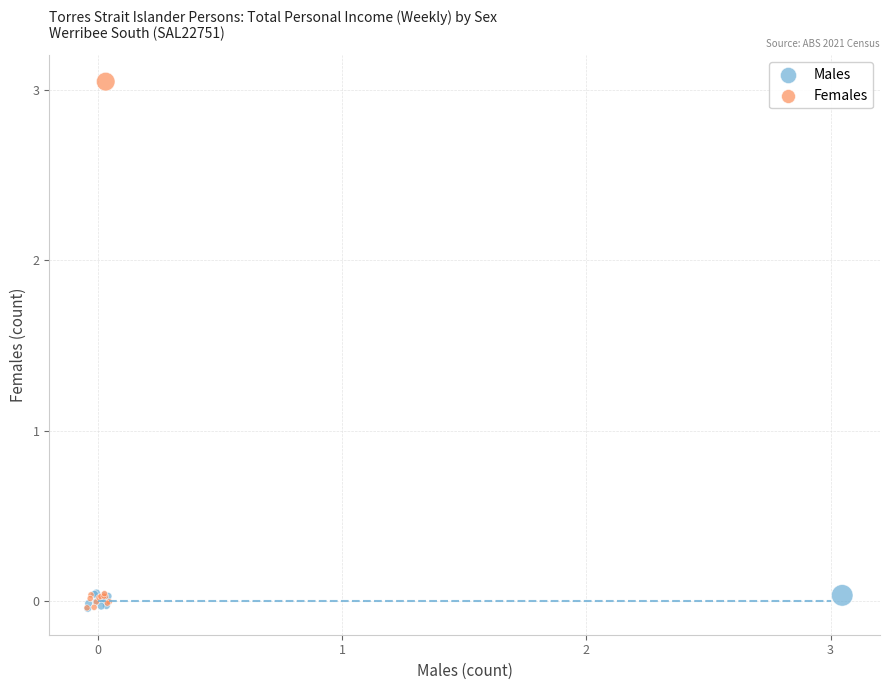

Which series has the widest spread of Y values?

Females